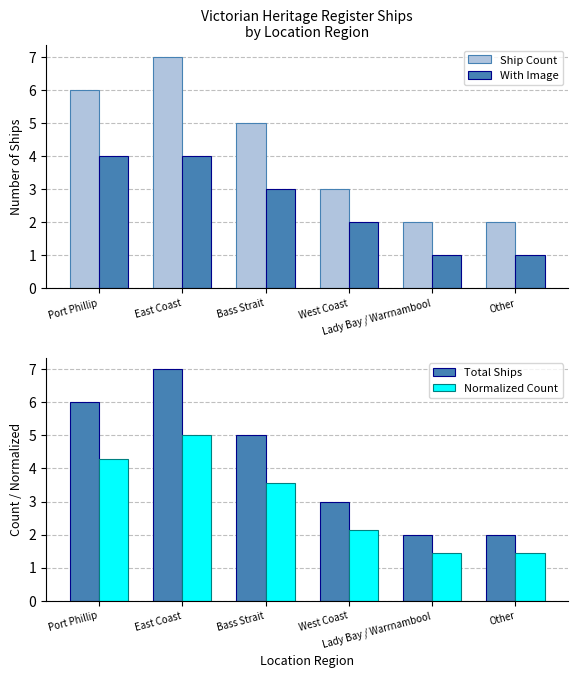

At Other, list the series in order from largest to smallest.

Ship Count, Total Ships, Normalized Count, With Image